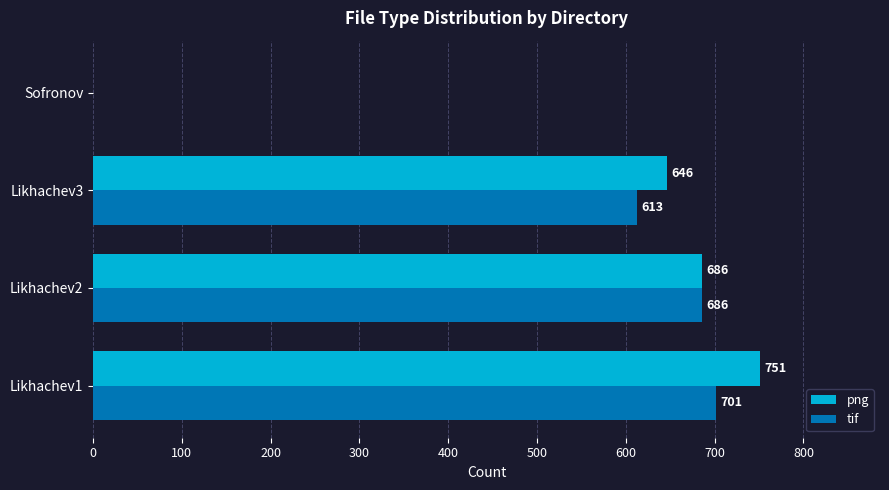

What is the sum of all png values?

2083